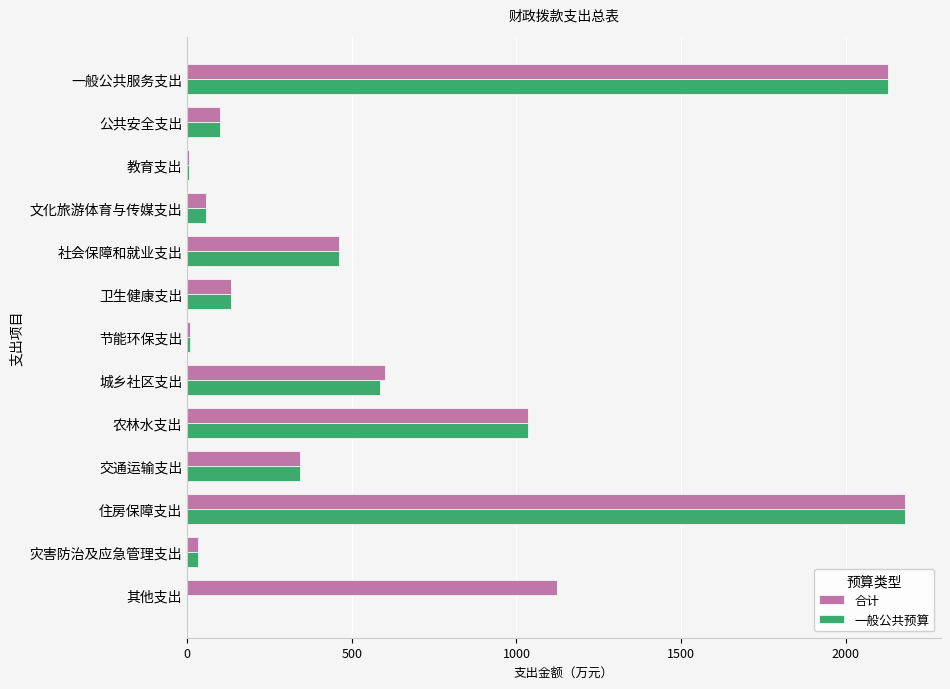

Count the number of categories in the chart.

13